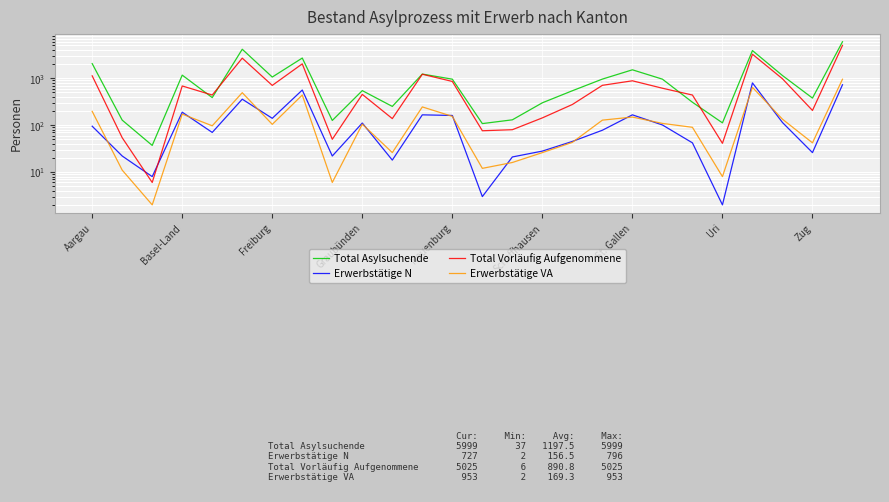

How many times do Total Asylsuchende and Total Vorläufig Aufgenommene cross each other?

4